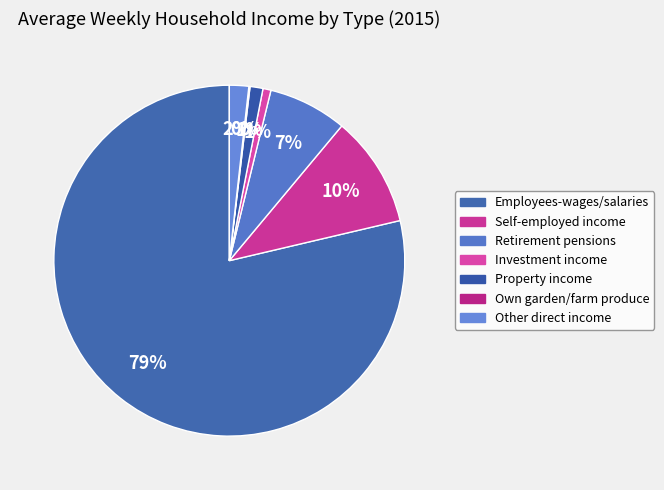

What percentage is the Investment income slice, to the nearest percent?

1%